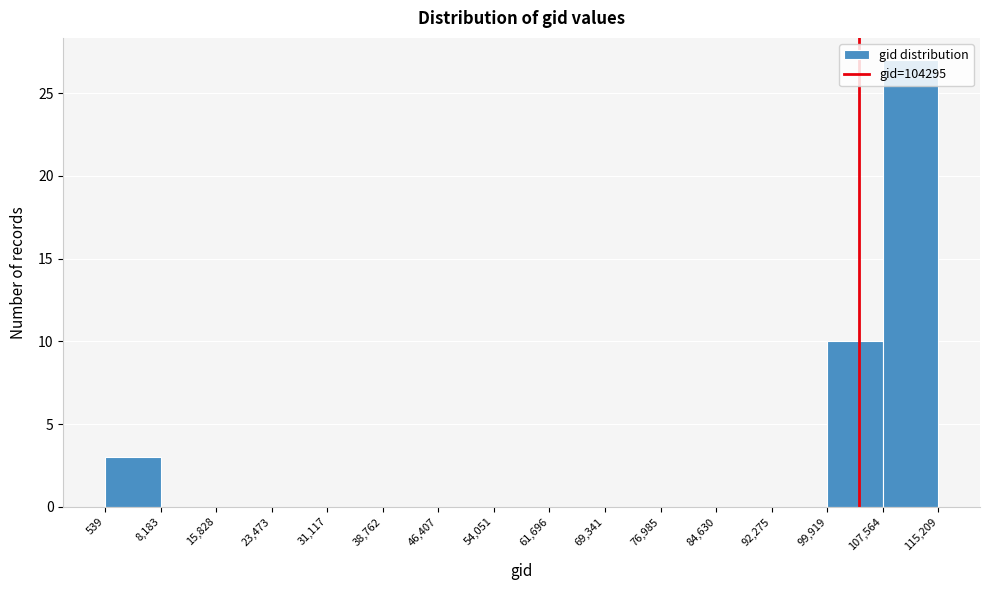

Over which range of the x-axis is the bar tallest?

107,564 to 115,209